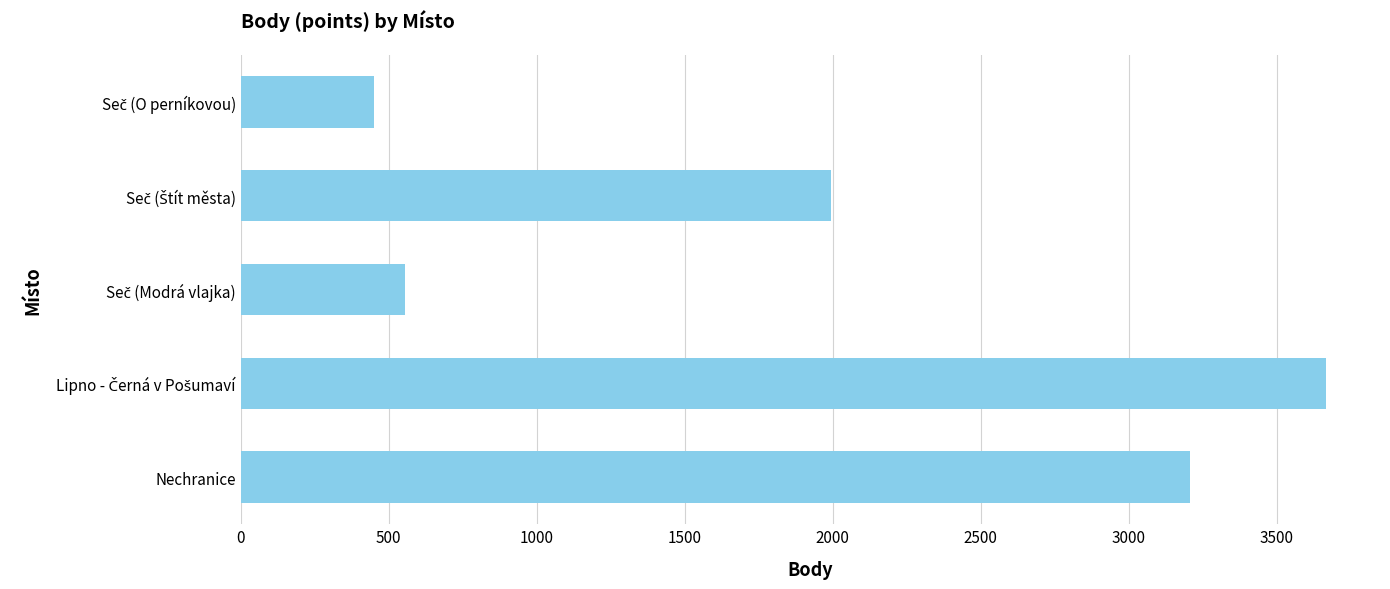

How many data points are less than 1996?

2